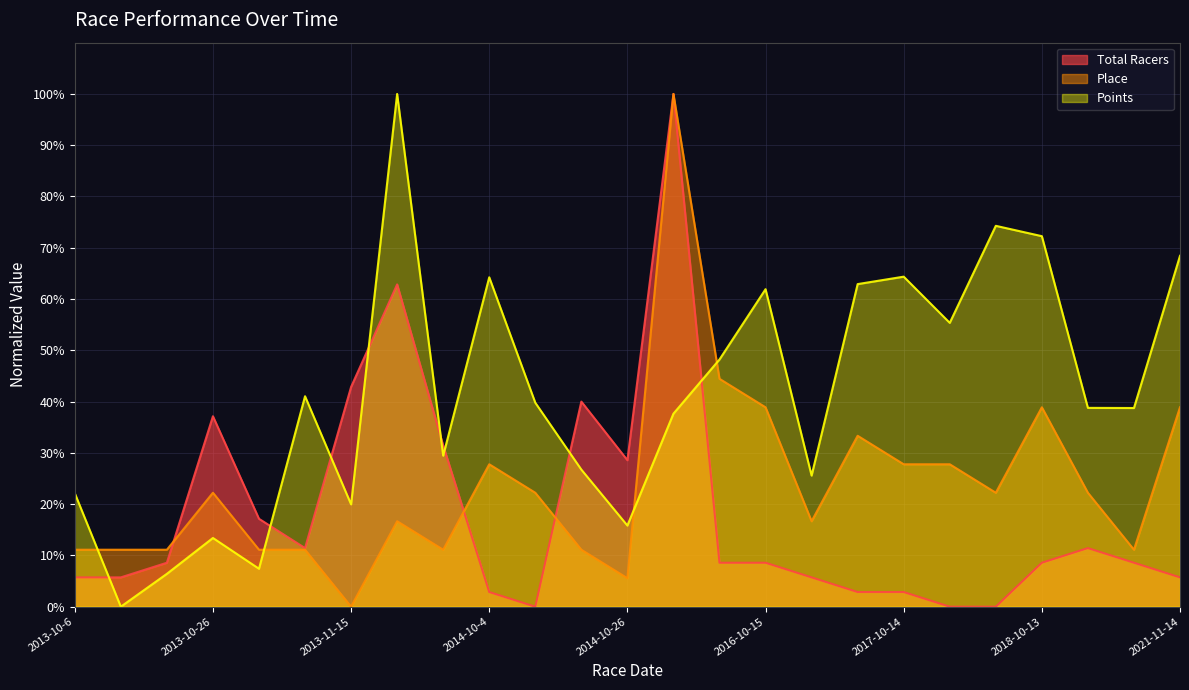

In Place, how many points are higher than both neighbors (excluding endpoints)?

6